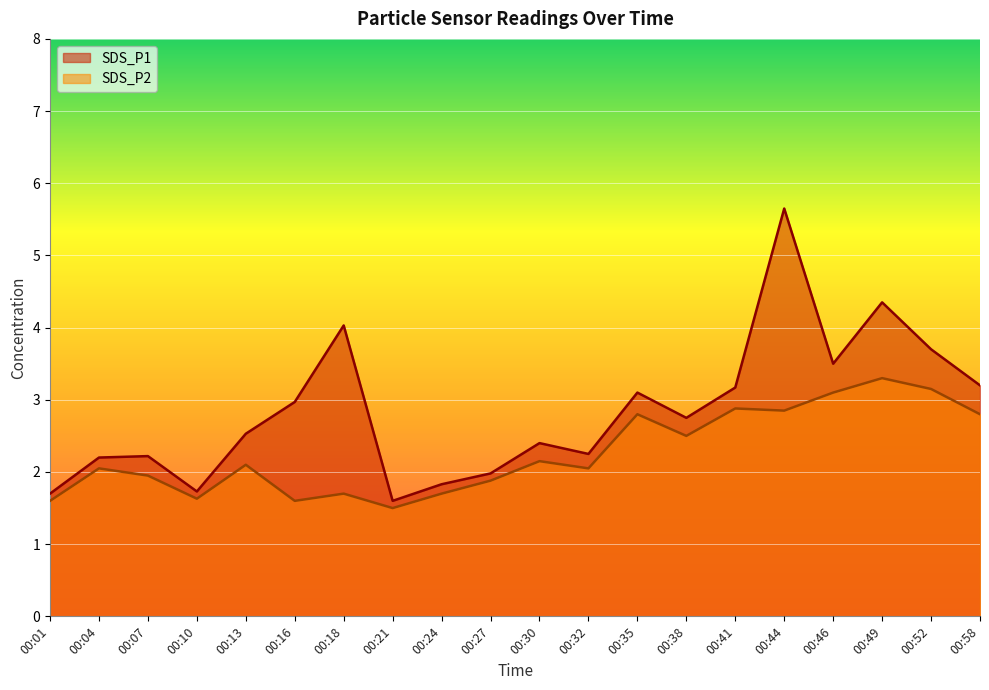

Rank the series by their average value, from highest to lowest.

SDS_P1, SDS_P2